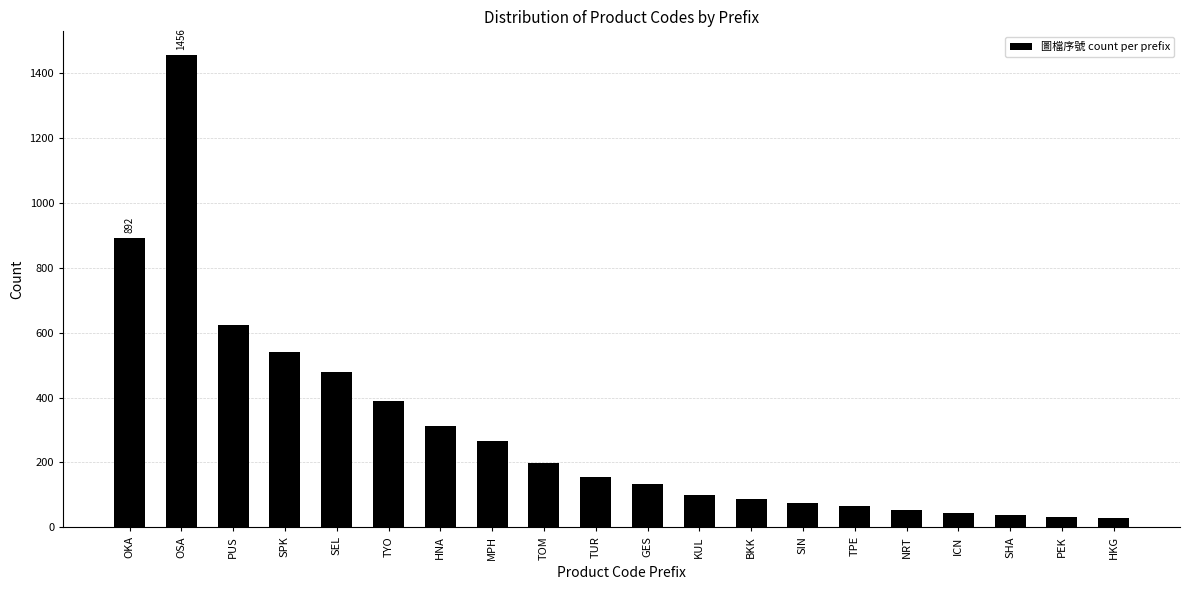

At which label is the value closest to 742?

PUS